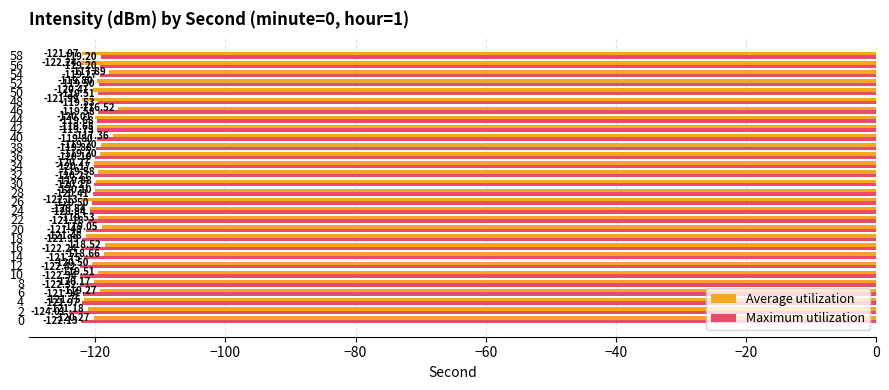

Rank the series by their average value, from highest to lowest.

Average utilization, Maximum utilization